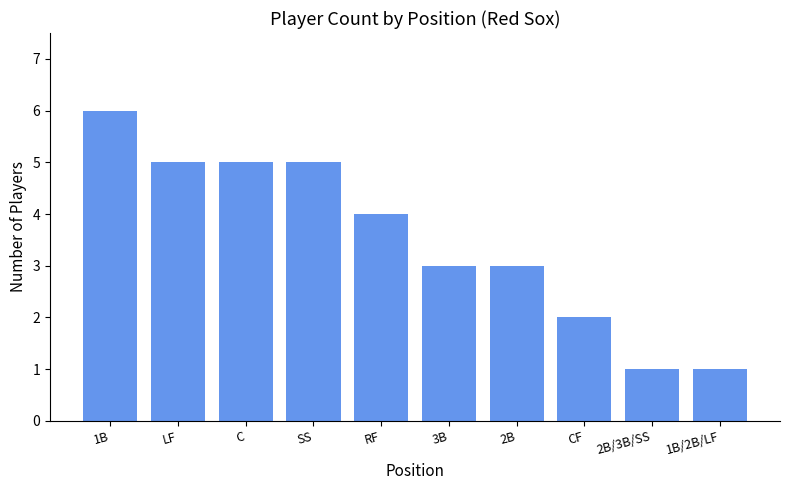

Does the chart contain any negative values?

No